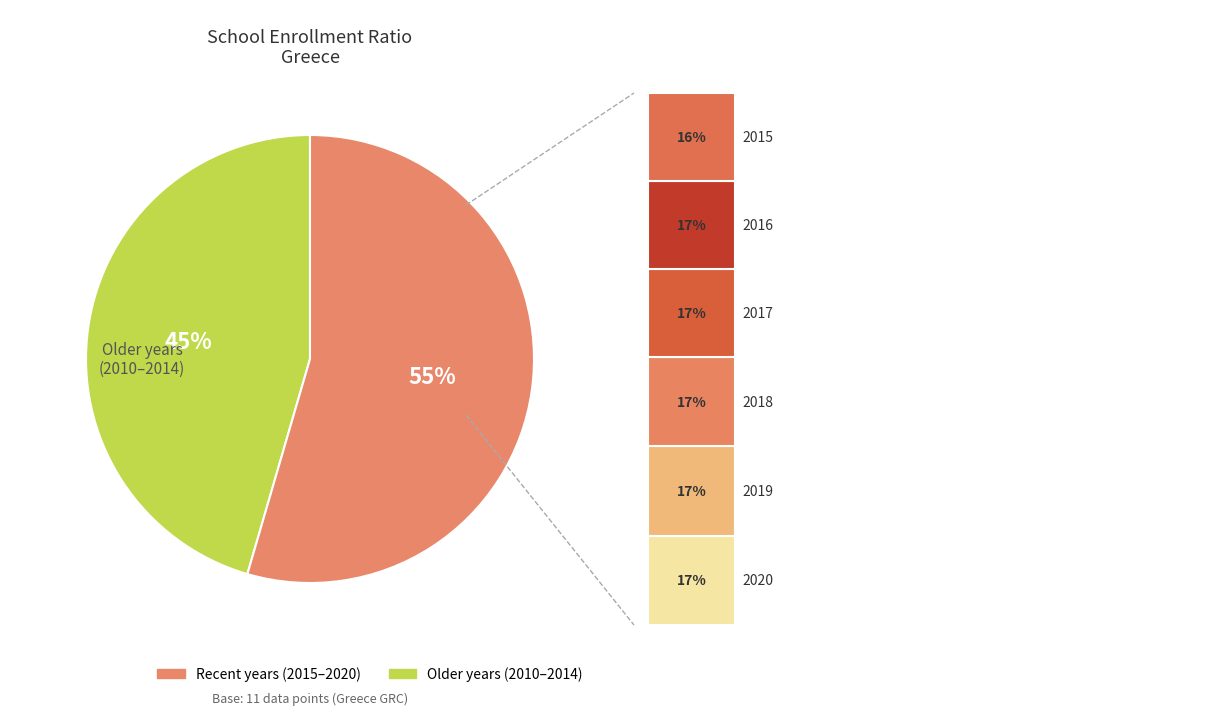

Is there any slice that represents more than half of the pie?

Yes